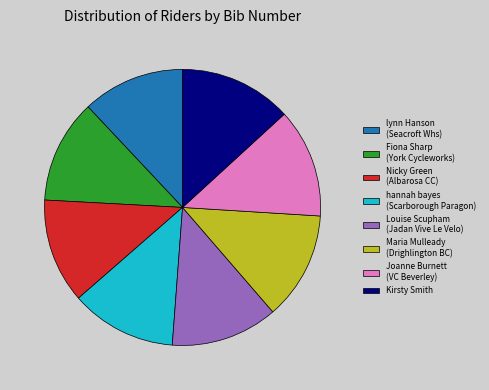

Is there a majority slice in this chart?

No